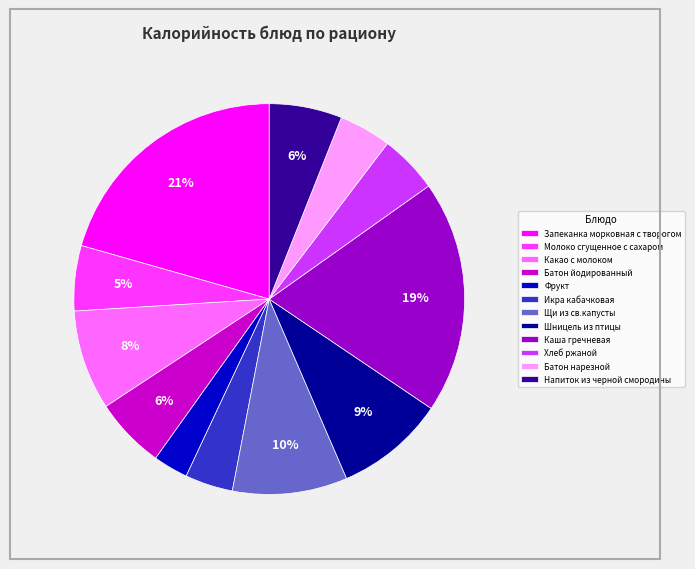

To the nearest percent, what is the difference between the Фрукт and Шницель из птицы slice percentages?

6%